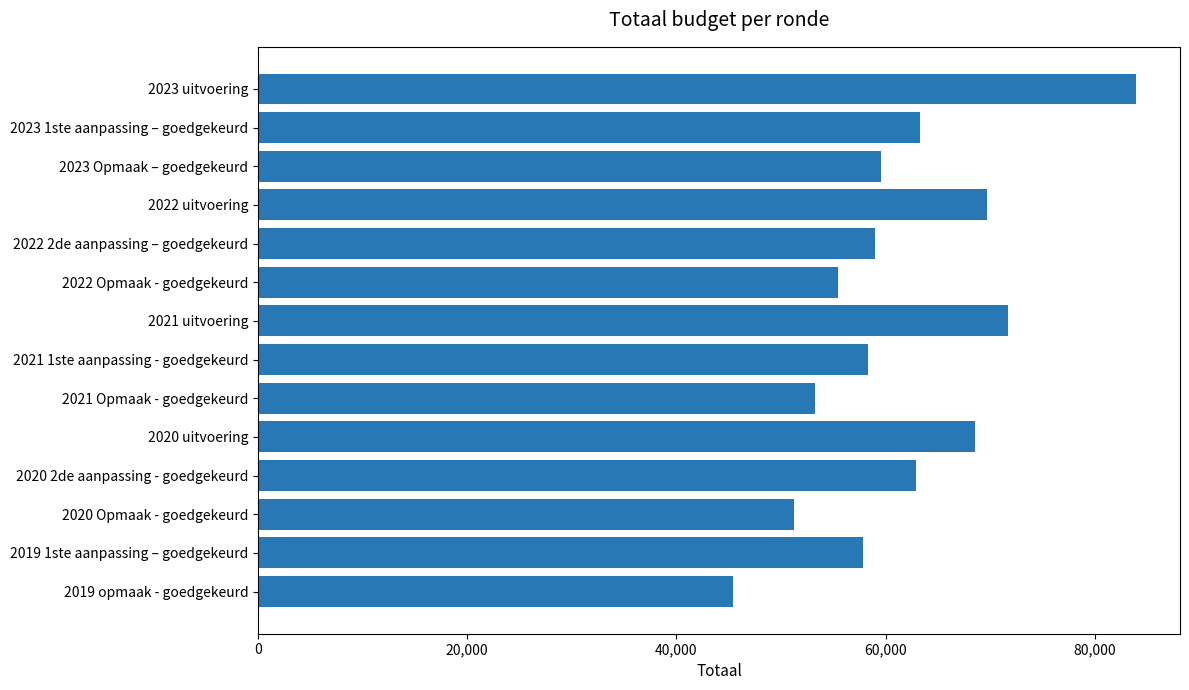

The value at 2021 Opmaak - goedgekeurd is 77036. True or false?

False